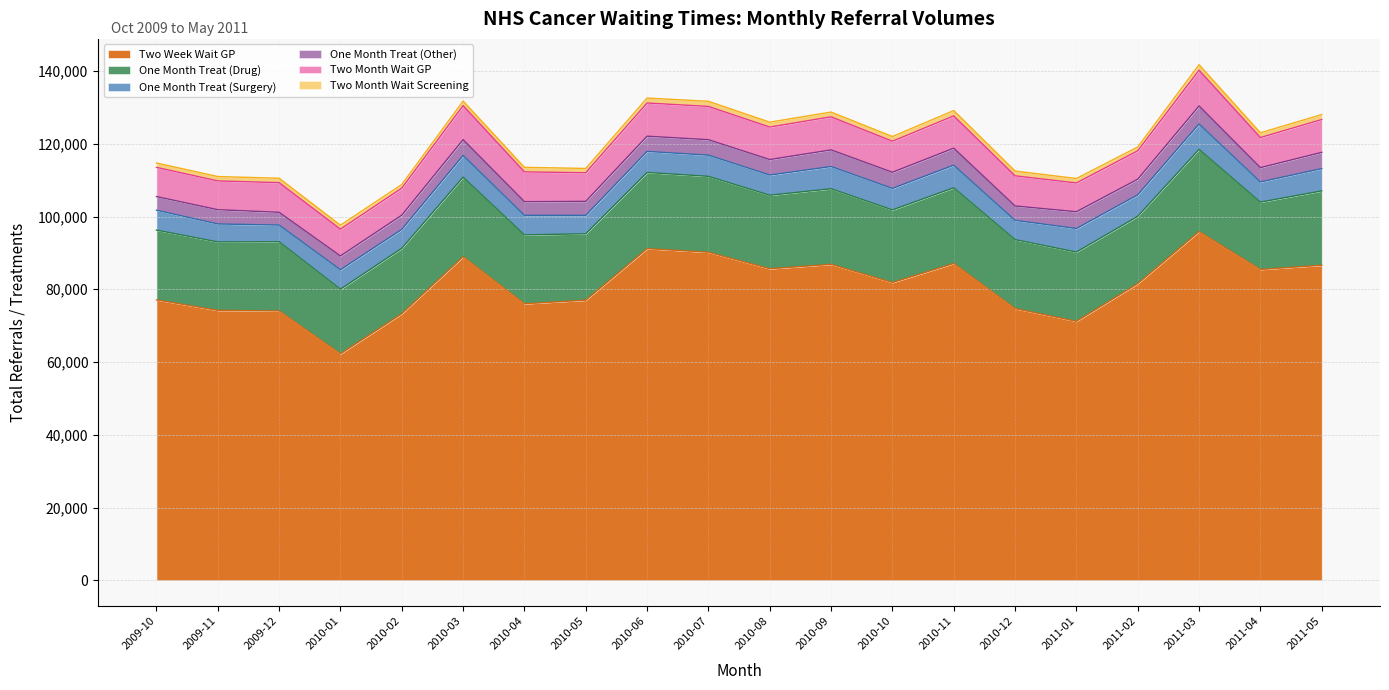

What is the minimum value shown in the chart?

1006